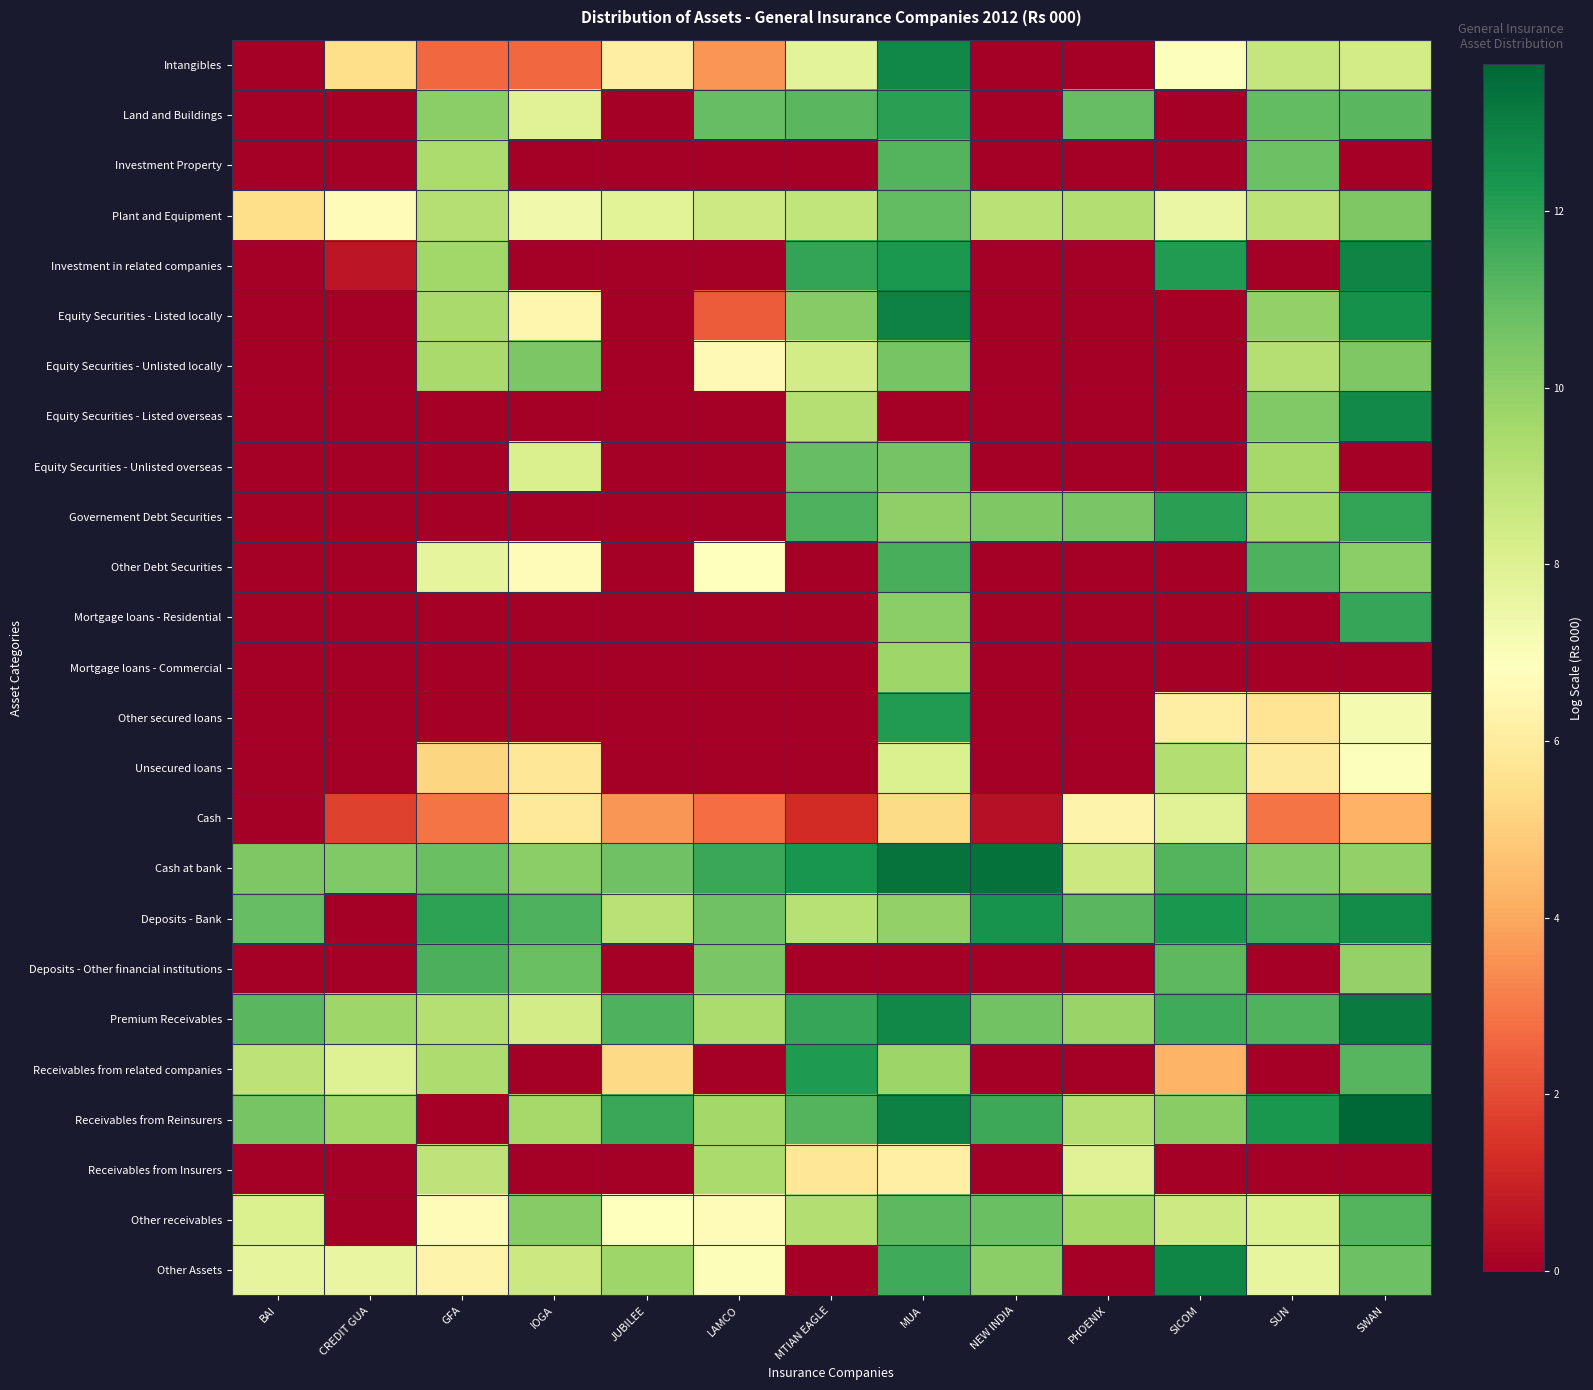

List the series in order of their peak value, lowest first.

Cash, Unsecured loans, Receivables from Insurers, Mortgage loans - Commercial, Equity Securities - Unlisted locally, Equity Securities - Unlisted overseas, Plant and Equipment, Investment Property, Other receivables, Deposits - Other financial institutions, Other Debt Securities, Mortgage loans - Residential, Governement Debt Securities, Land and Buildings, Other secured loans, Receivables from related companies, Deposits - Bank, Equity Securities - Listed overseas, Intangibles, Other Assets, Investment in related companies, Equity Securities - Listed locally, Premium Receivables, Cash at bank, Receivables from Reinsurers